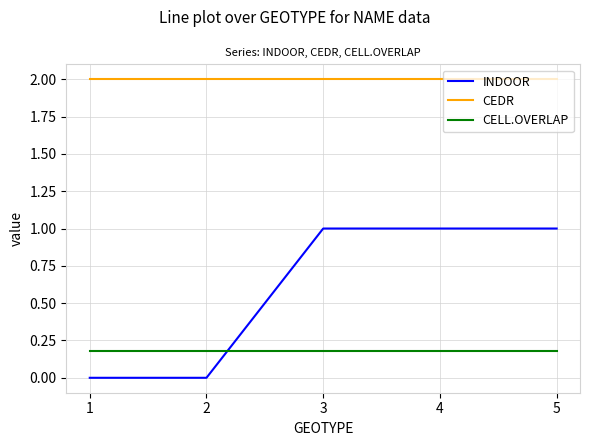

What is the sum of the INDOOR values at 4 and 3?

2.0